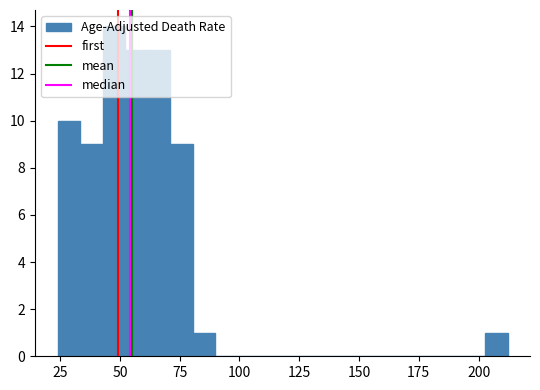

Around what value on the x-axis is the tallest bar? Give the approximate position of its centre, as read against the axis.

50